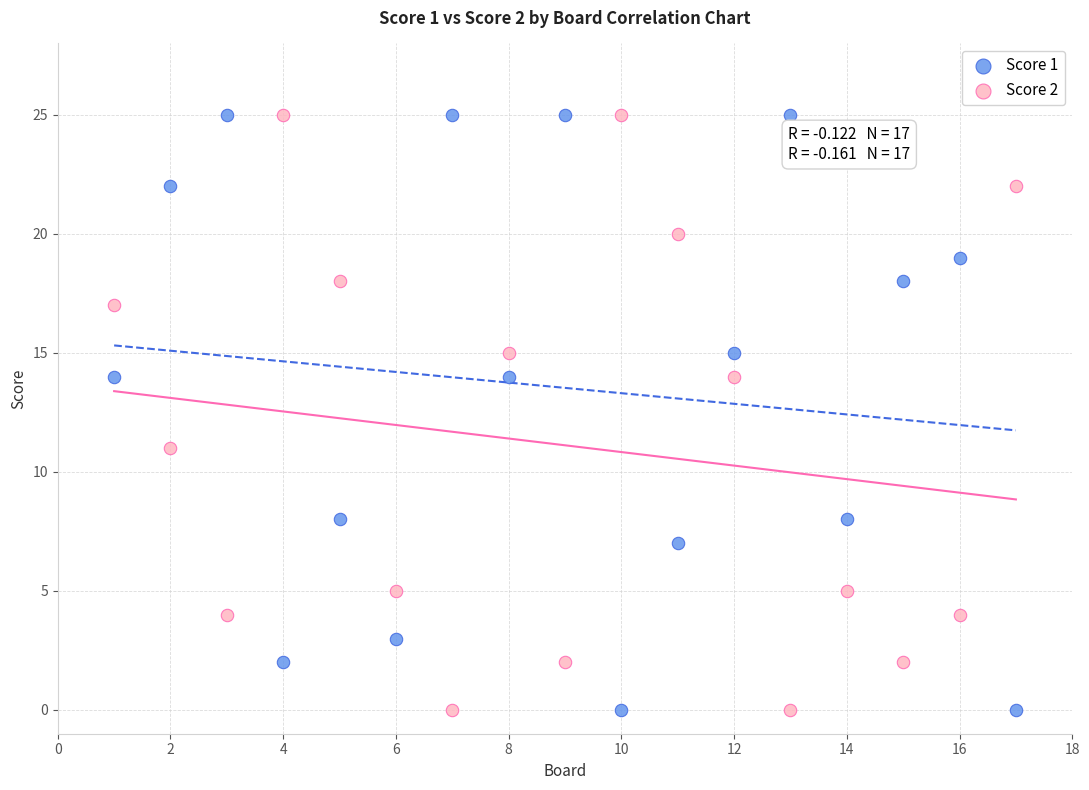

Across all data points, what is the range of X values (max minus min)?

16